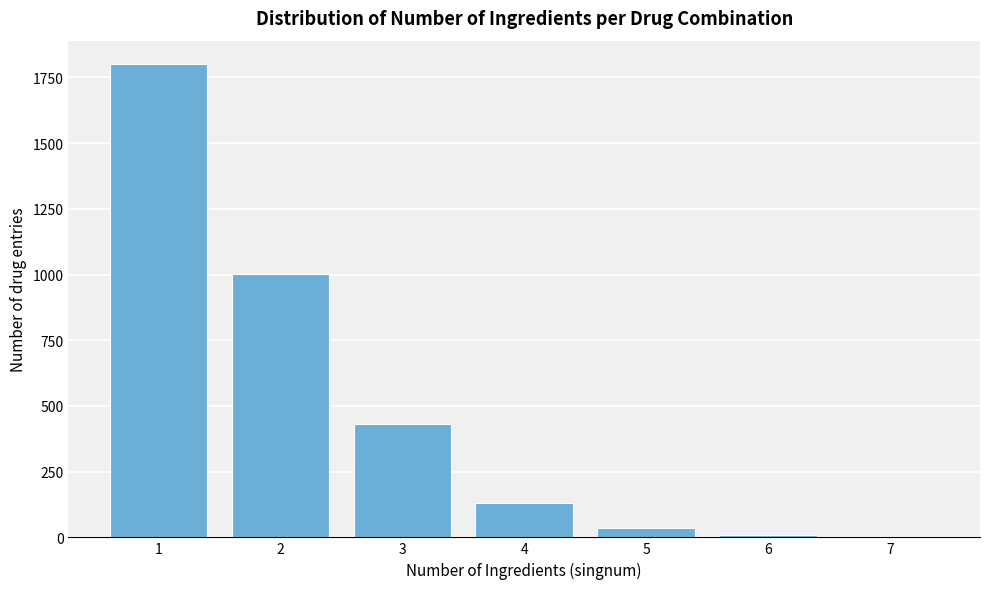

The value at 4 is 130. True or false?

True